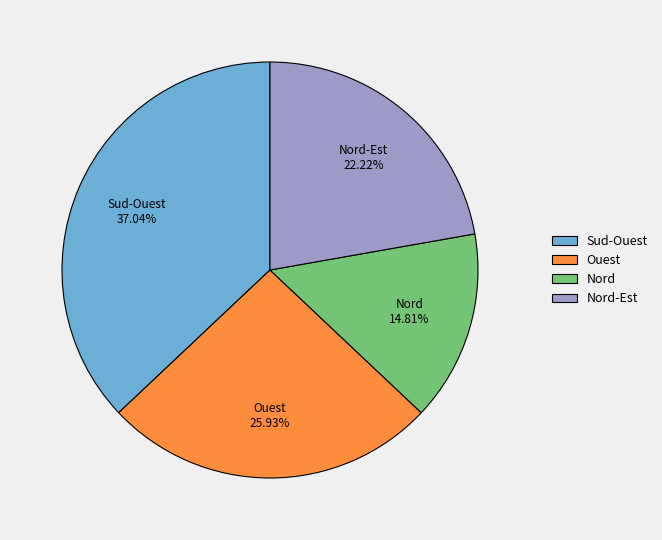

Is there a majority slice in this chart?

No